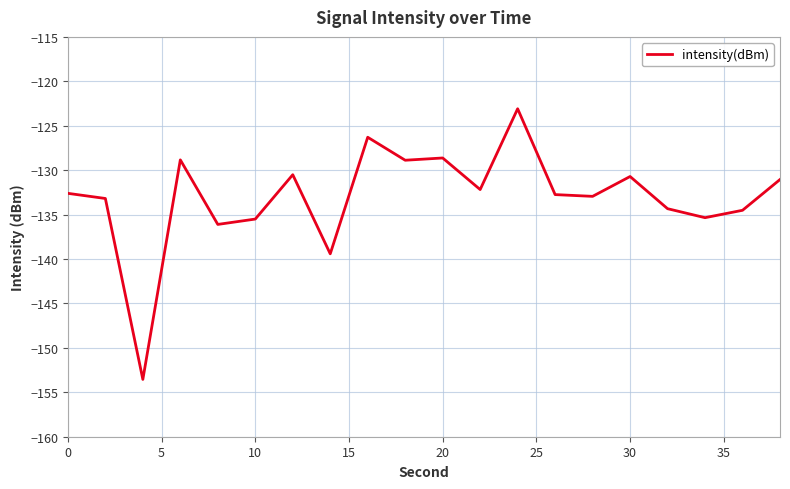

What is the maximum value shown in the chart?

-123.1